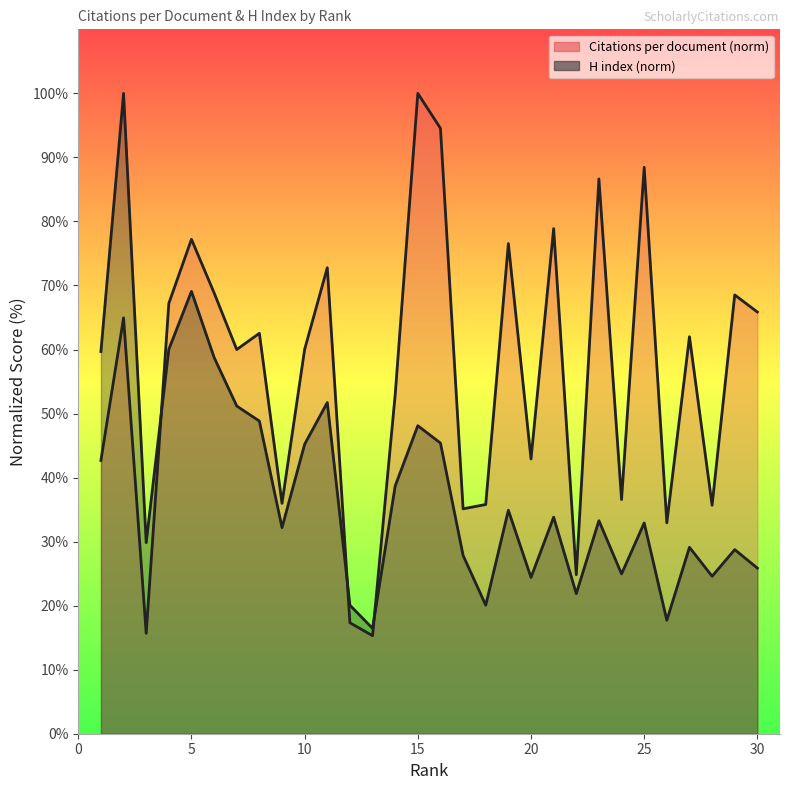

How many lines are shown in the chart?

2